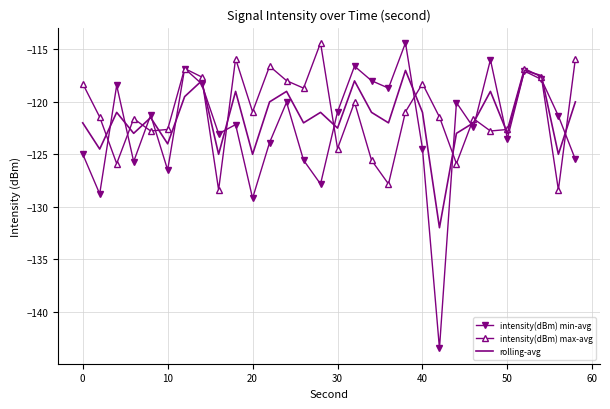

True or false: intensity(dBm) max-avg and rolling-avg intersect in this chart.

True